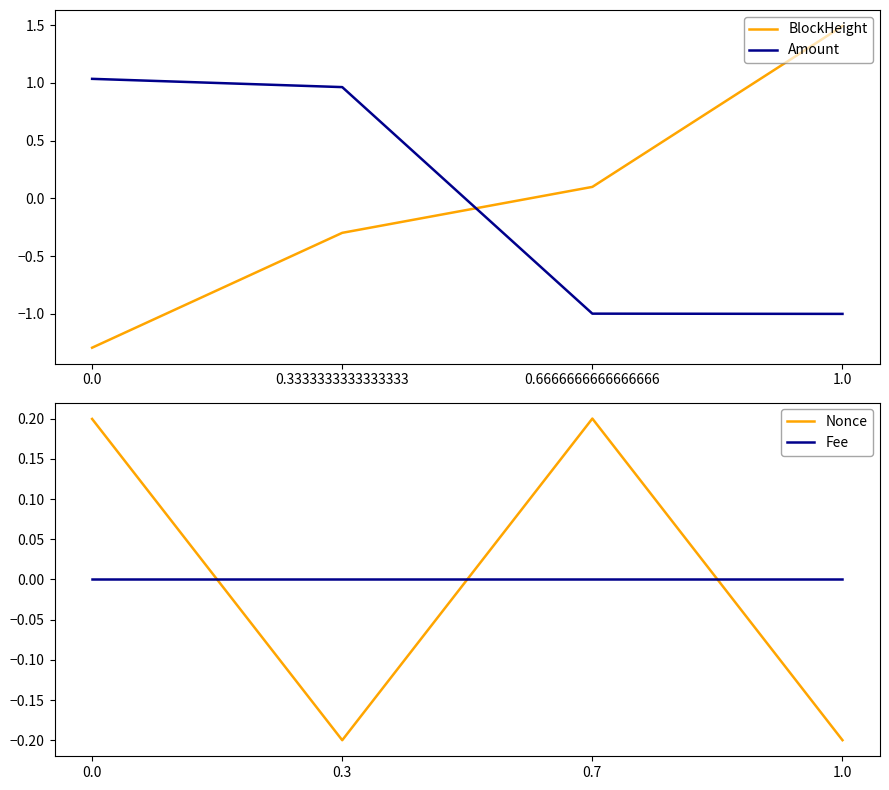

What is the difference between the second highest and second lowest values in the BlockHeight series?

0.4